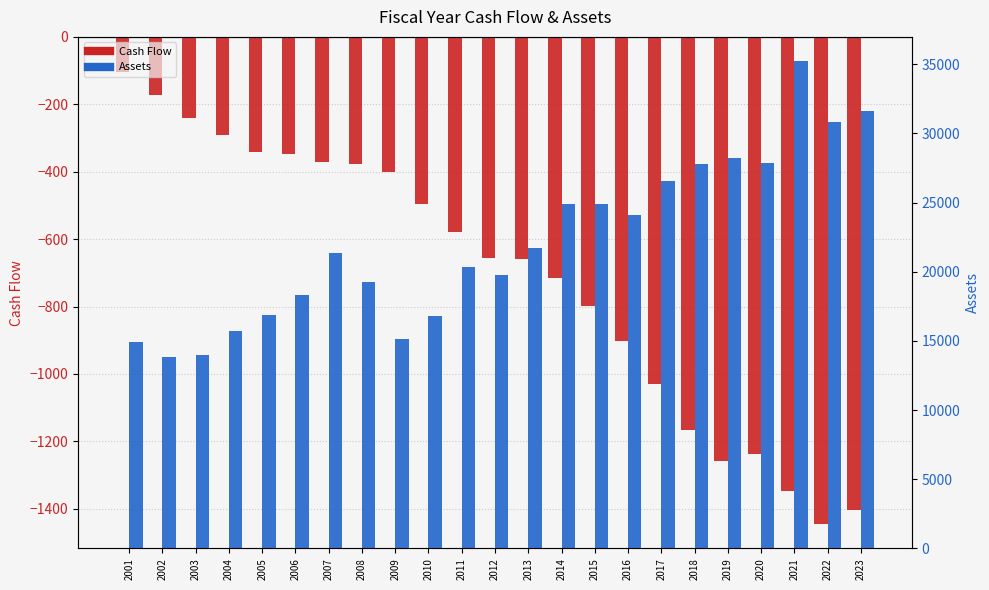

What is the lowest value of the Assets series?

13800.7